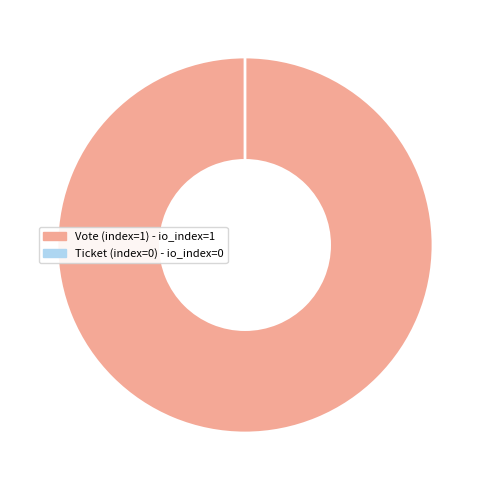

Does Ticket (index=0) account for over 50% of the chart?

No